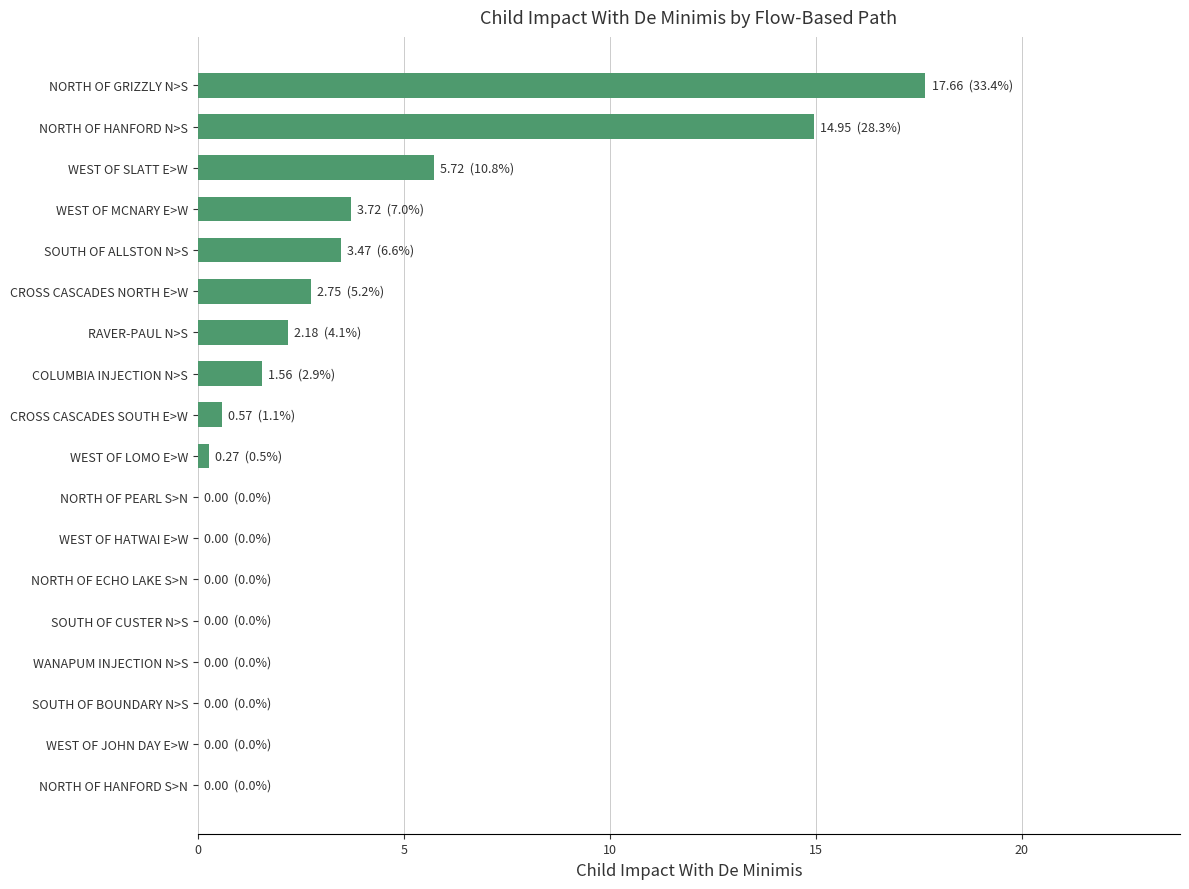

What is the change in value from SOUTH OF CUSTER N>S to NORTH OF GRIZZLY N>S?

+17.7